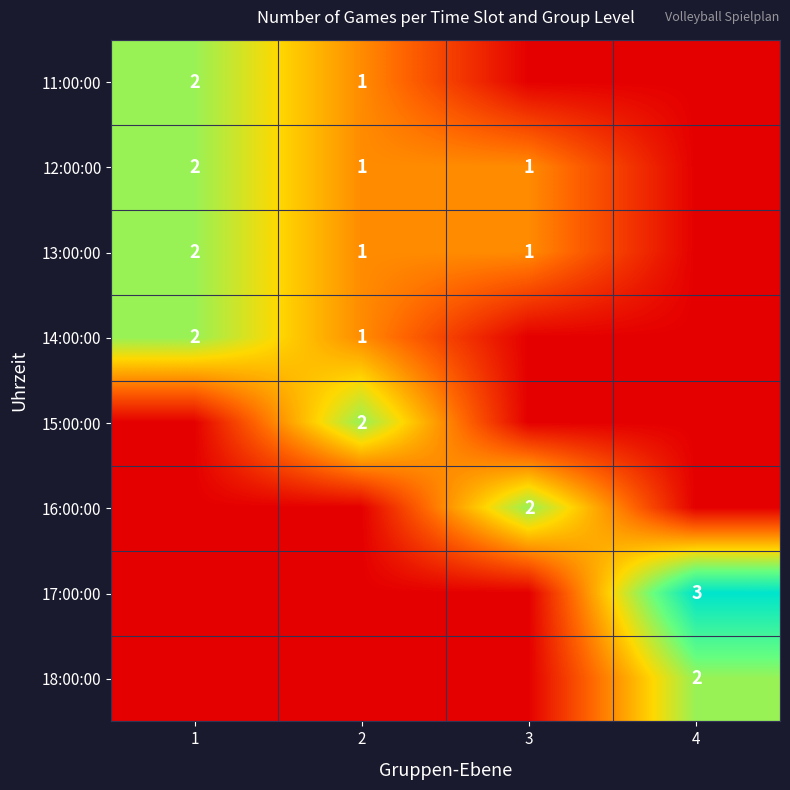

What is the maximum value for 13:00:00?

2.0